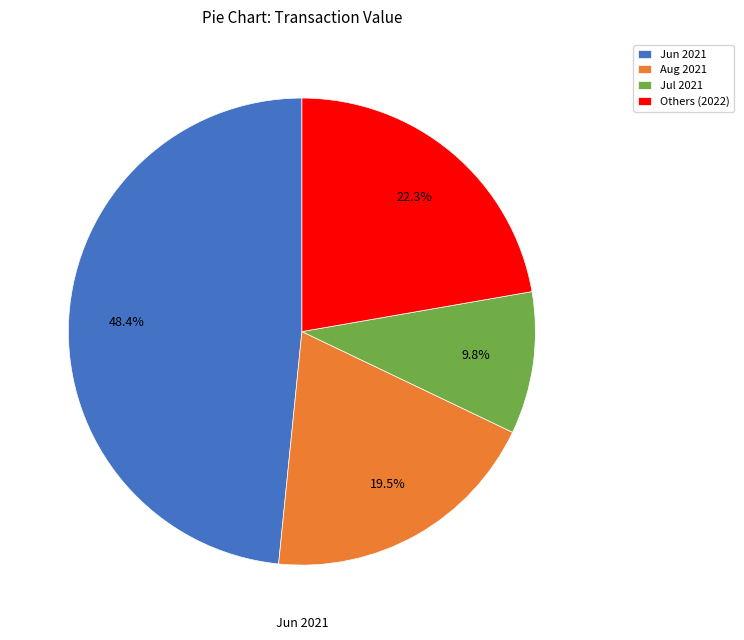

Rank the categories by value from lowest to highest.

Jul 2021, Aug 2021, Others (2022), Jun 2021